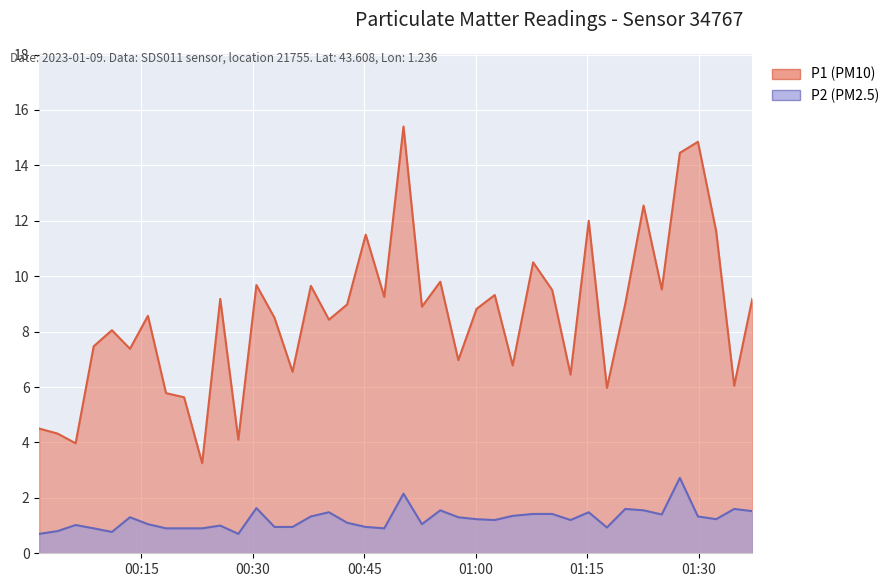

Rank the categories by P1 value from highest to lowest.

2023-01-09T00:50:17, 2023-01-09T01:29:55, 2023-01-09T01:27:29, 2023-01-09T01:22:36, 2023-01-09T01:15:13, 2023-01-09T01:32:22, 2023-01-09T00:45:12, 2023-01-09T01:07:44, 2023-01-09T00:55:14, 2023-01-09T00:30:29, 2023-01-09T00:37:49, 2023-01-09T01:25:03, 2023-01-09T01:10:18, 2023-01-09T01:02:34, 2023-01-09T00:47:42, 2023-01-09T00:25:37, 2023-01-09T01:37:14, 2023-01-09T01:20:08, 2023-01-09T00:42:42, 2023-01-09T00:52:46, 2023-01-09T01:00:07, 2023-01-09T00:15:53, 2023-01-09T00:32:55, 2023-01-09T00:40:15, 2023-01-09T00:11:02, 2023-01-09T00:08:35, 2023-01-09T00:13:28, 2023-01-09T00:57:40, 2023-01-09T01:04:59, 2023-01-09T00:35:21, 2023-01-09T01:12:46, 2023-01-09T01:34:48, 2023-01-09T01:17:40, 2023-01-09T00:18:19, 2023-01-09T00:20:45, 2023-01-09T00:01:15, 2023-01-09T00:03:43, 2023-01-09T00:28:03, 2023-01-09T00:06:09, 2023-01-09T00:23:11